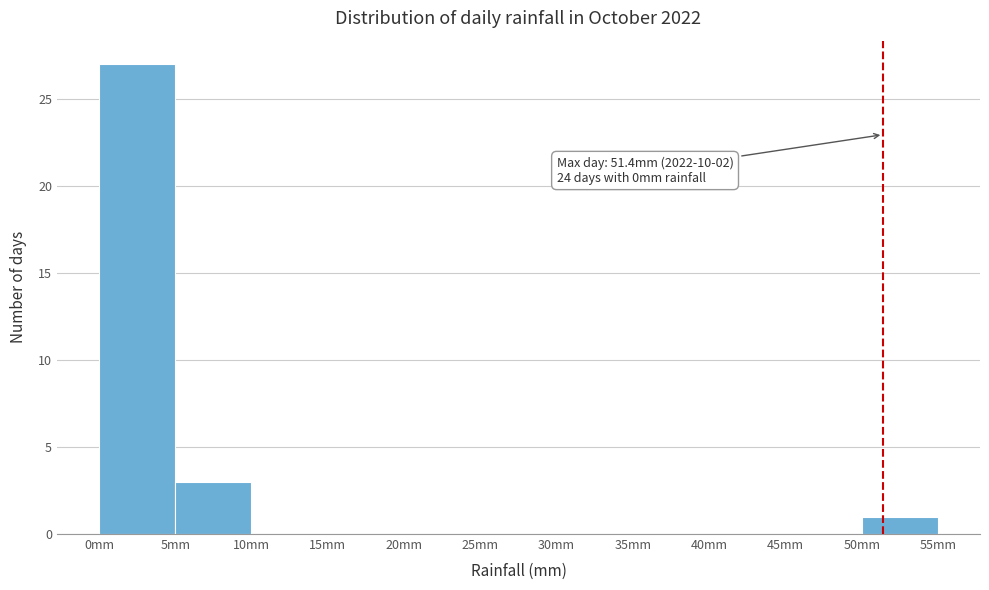

Over which range of the x-axis is the bar tallest?

0 to 5